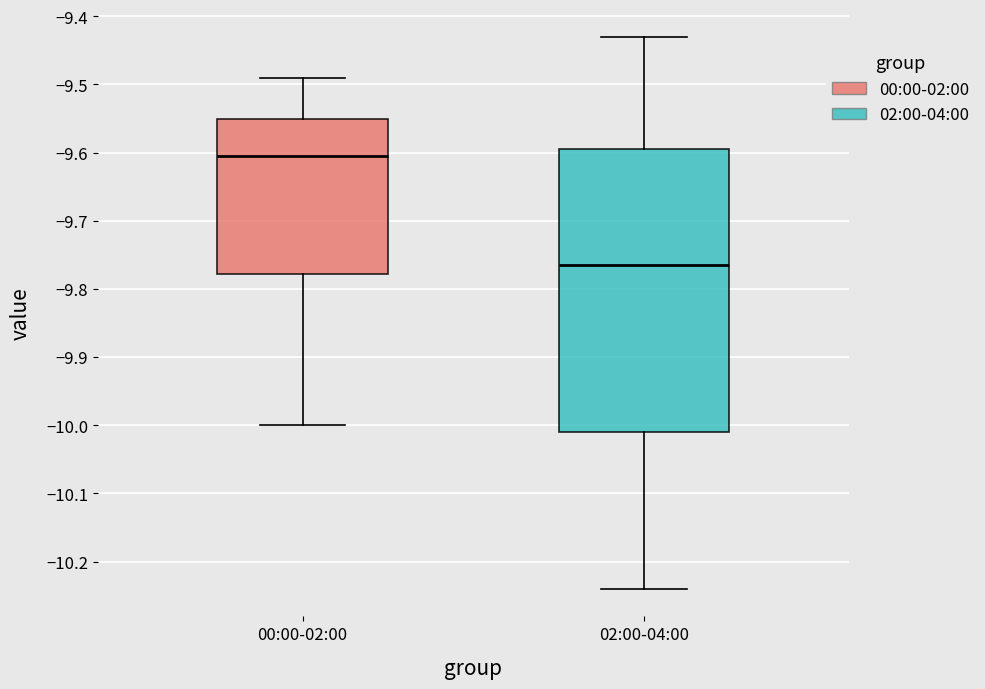

Reading left to right, transcribe this box plot: for each box, give where its median line is, the range the box spans, and where its two whiskers end, as read against the y-axis. The values are not printed on the chart, so give them approximately, as read against the axis.

00:00-02:00: median -9.60, box -9.78 to -9.55, whiskers -10.00 to -9.49
02:00-04:00: median -9.76, box -10.01 to -9.59, whiskers -10.24 to -9.43